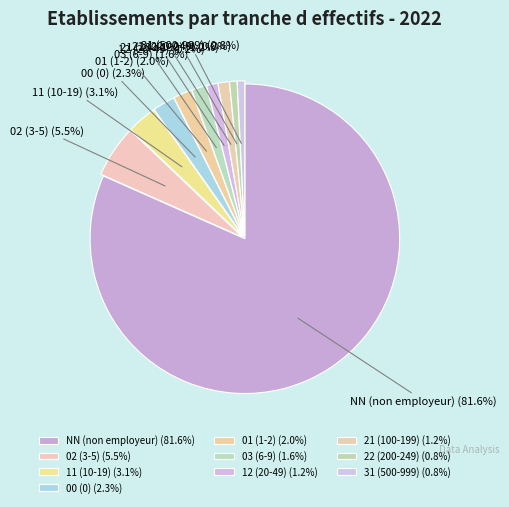

Between NN (non employeur) (81.6%) and 02 (3-5) (5.5%), which is larger?

NN (non employeur) (81.6%)